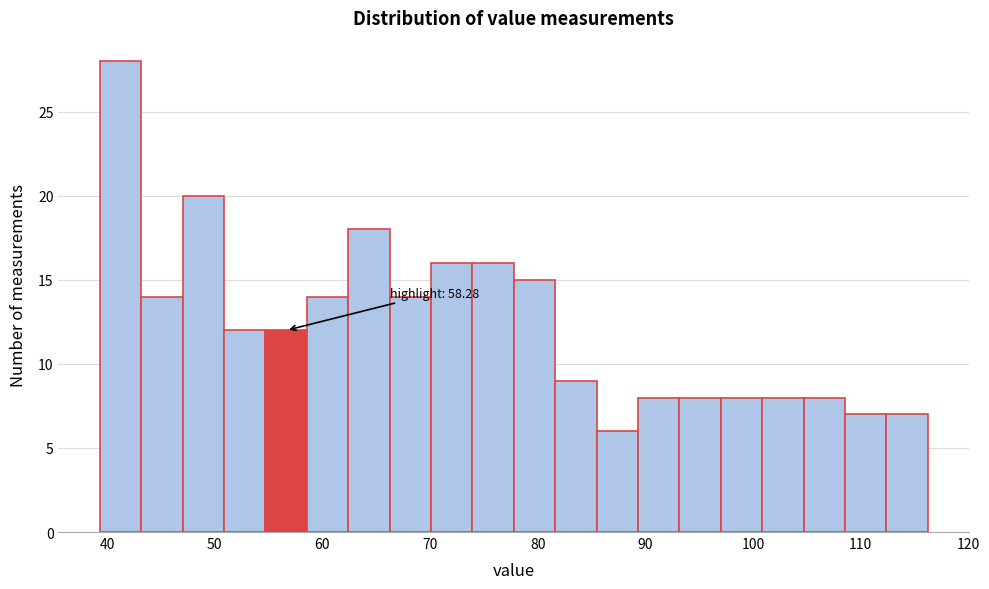

Read against the x-axis, roughly where is the centre of the tallest bar?

41